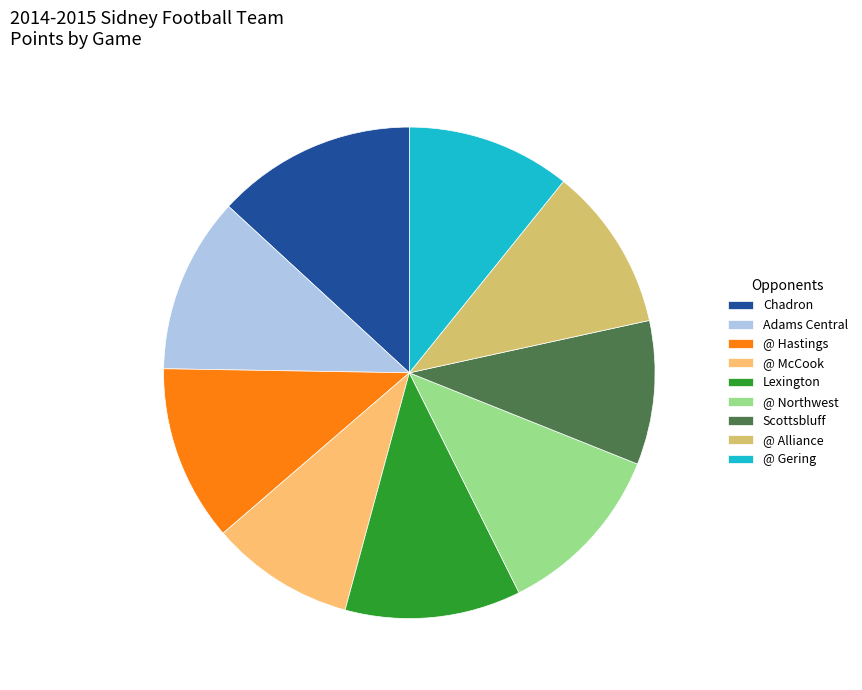

What is the ratio of the value at @ Hastings to the value at @ Northwest?

1.0